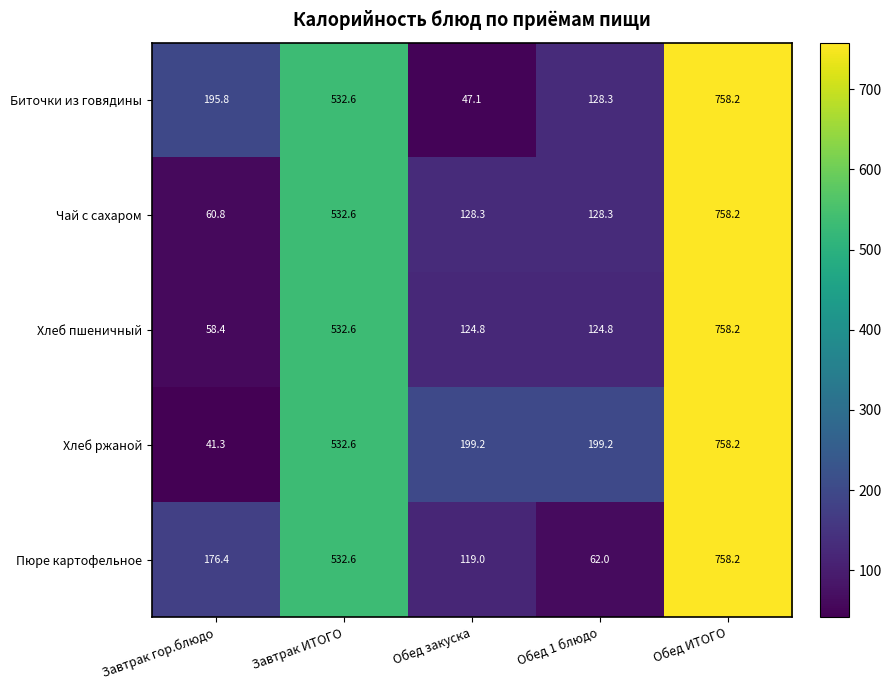

What is the approximate value of Хлеб ржаной at Обед 1 блюдо?

199.2